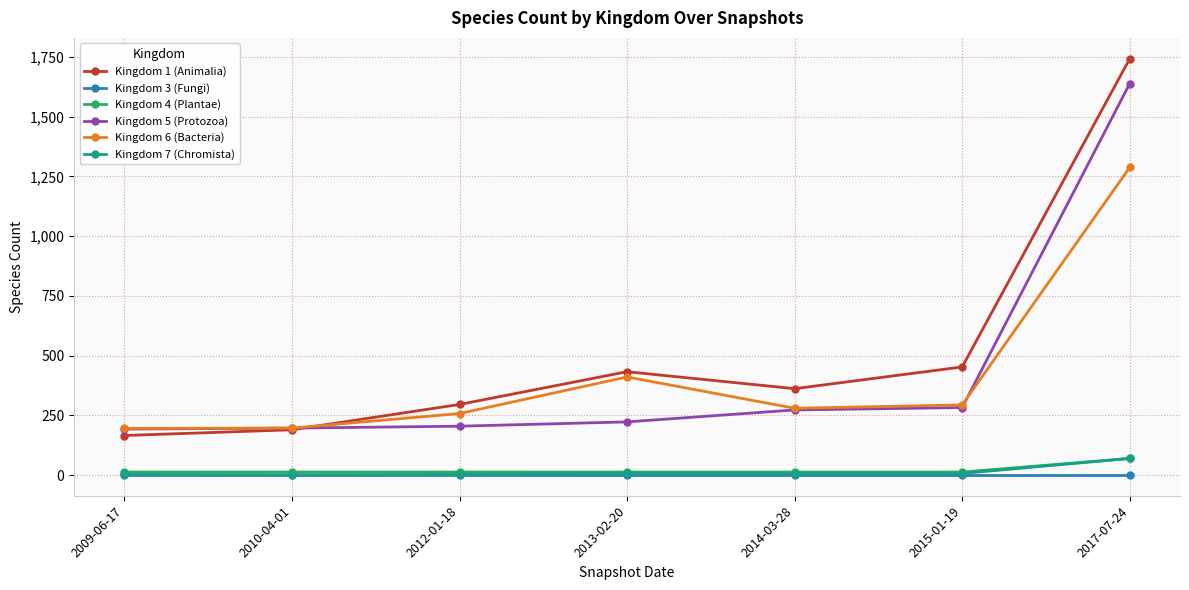

Count the number of categories in the chart.

7